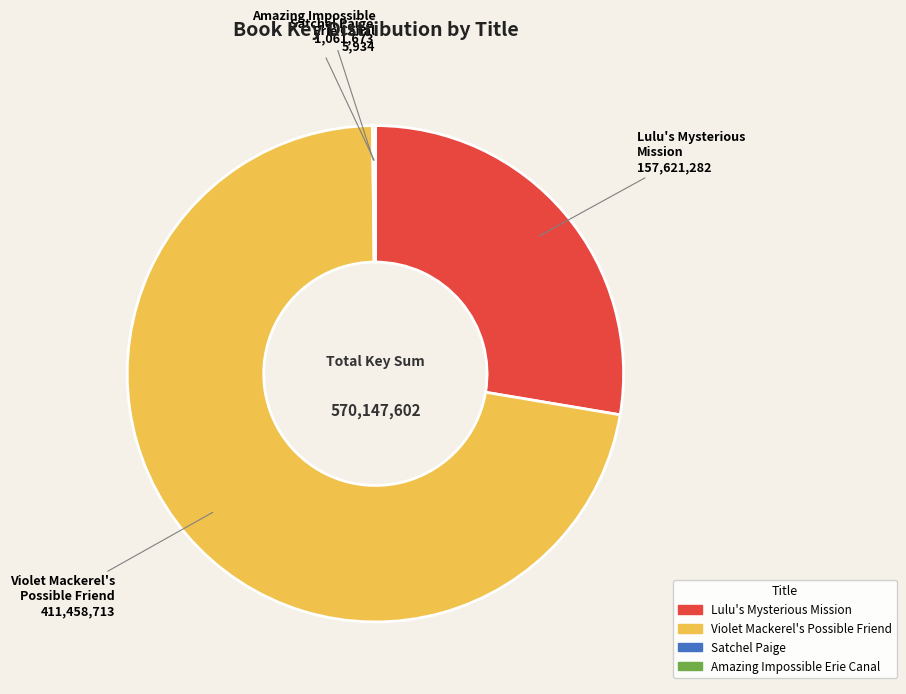

Is the sum of Violet Mackerel's Possible Friend and Lulu's Mysterious Mission greater than half?

Yes